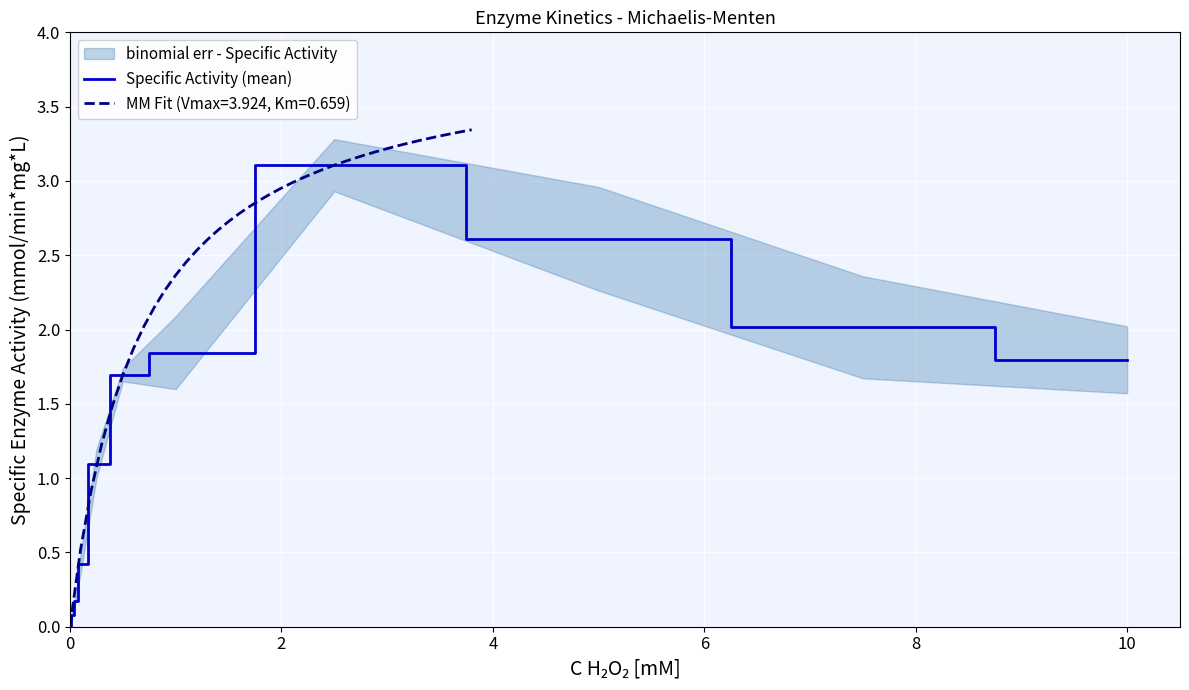

Reading left to right, transcribe all the data shown in this chart.

0.0	0.1	0.2	0.4	1.1	1.7	1.8	3.1	2.6	2.0	1.8